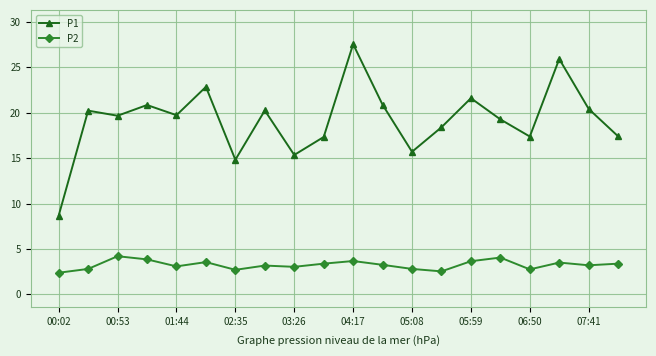

Is this an area chart (filled region under the line)?

No